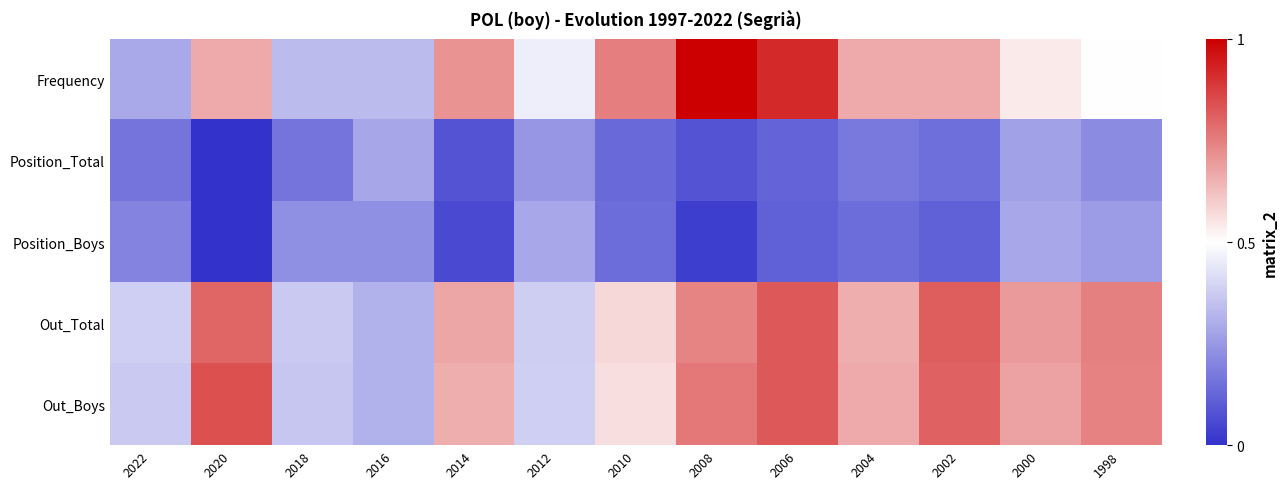

Reading right to left, extract all data points from this chart.

Frequency: 1998=0.5	2000=0.5	2002=0.7	2004=0.7	2006=0.9	2008=1.0	2010=0.8	2012=0.5	2014=0.7	2016=0.3	2018=0.3	2020=0.7	2022=0.3
Position_Total: 1998=0.2	2000=0.3	2002=0.1	2004=0.2	2006=0.1	2008=0.1	2010=0.1	2012=0.2	2014=0.1	2016=0.3	2018=0.2	2020=0.0	2022=0.2
Position_Boys: 1998=0.3	2000=0.3	2002=0.1	2004=0.1	2006=0.1	2008=0.0	2010=0.1	2012=0.3	2014=0.1	2016=0.2	2018=0.2	2020=0.0	2022=0.2
Out_Total: 1998=0.7	2000=0.7	2002=0.8	2004=0.7	2006=0.8	2008=0.7	2010=0.6	2012=0.4	2014=0.7	2016=0.3	2018=0.4	2020=0.8	2022=0.4
Out_Boys: 1998=0.7	2000=0.7	2002=0.8	2004=0.7	2006=0.8	2008=0.8	2010=0.6	2012=0.4	2014=0.7	2016=0.3	2018=0.4	2020=0.8	2022=0.4